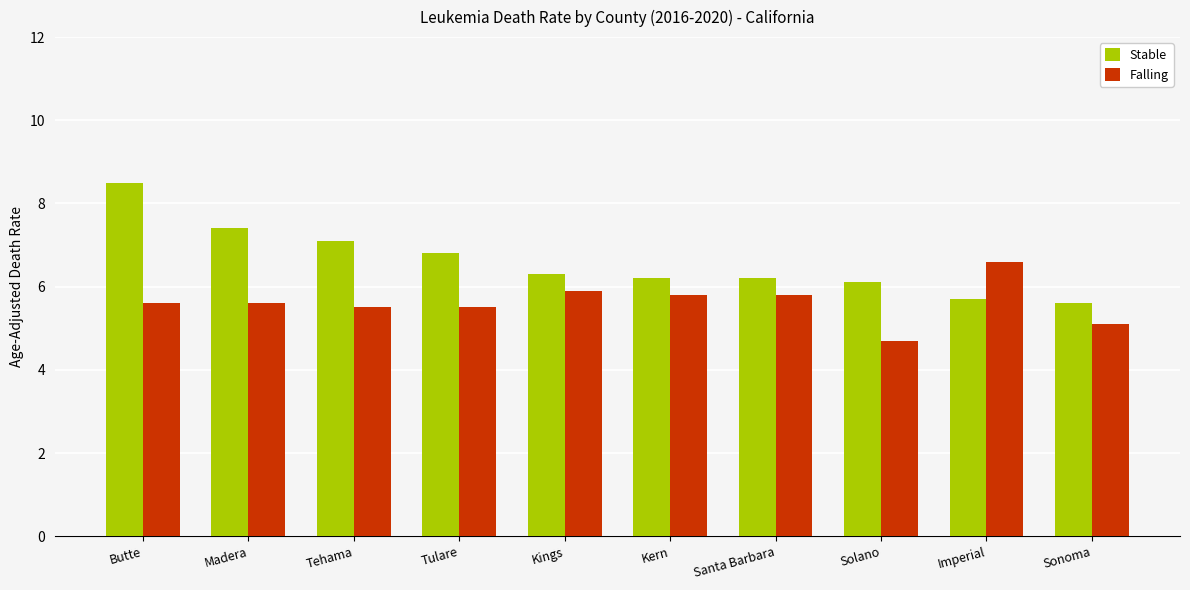

At which category does the chart reach its peak across all series?

Butte